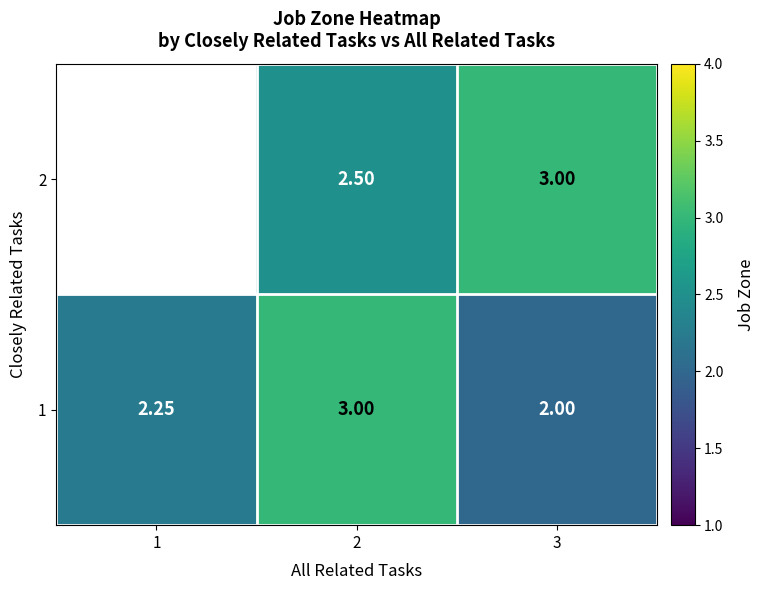

What is the maximum value shown in the chart?

3.0